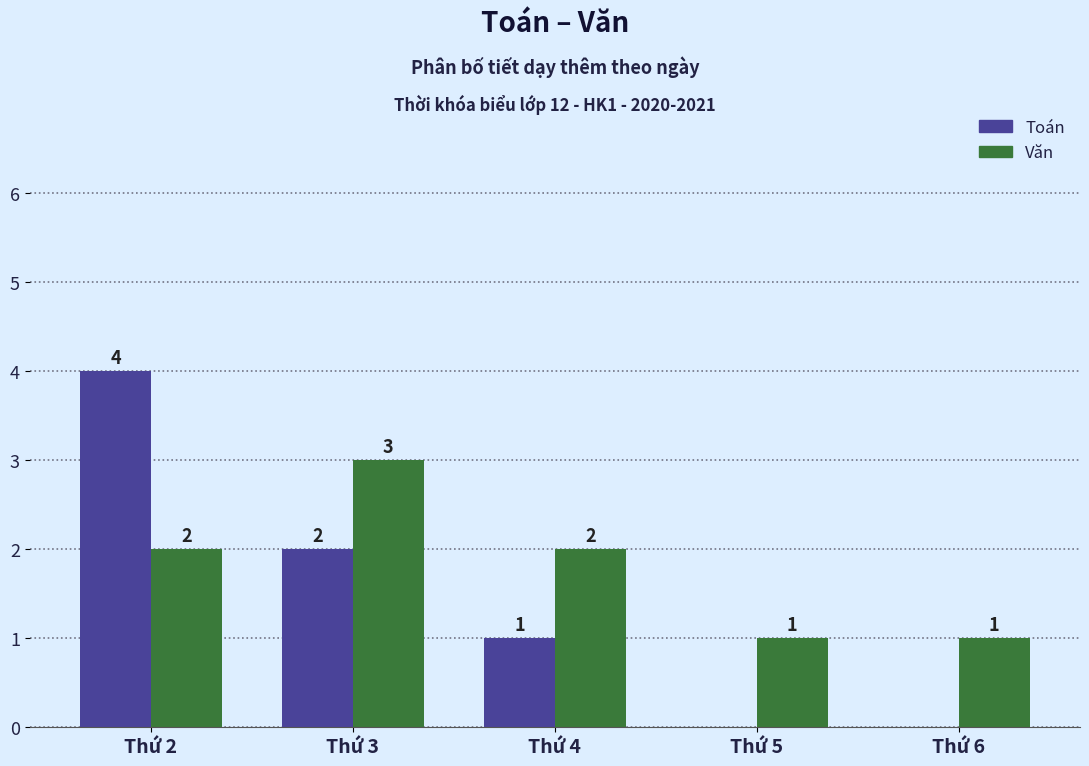

Are the bars horizontal?

No